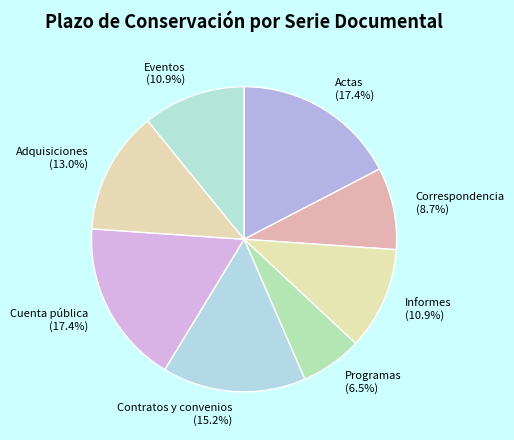

What portion of the pie excludes Adquisiciones?

87.0%